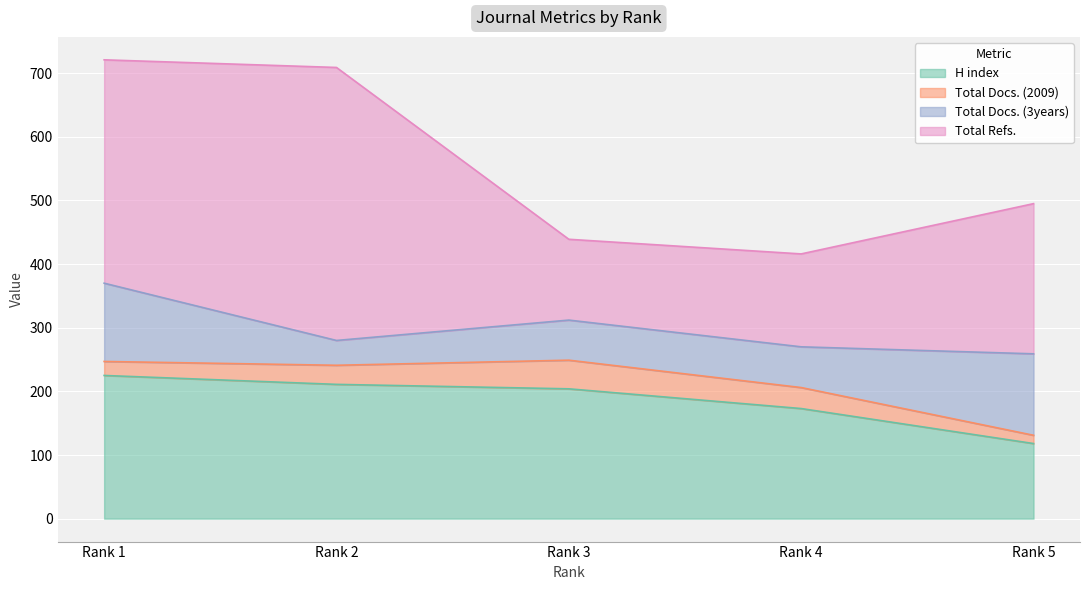

What is the difference between the Total Docs. (3years) values at Rank 2 and Rank 5?

89